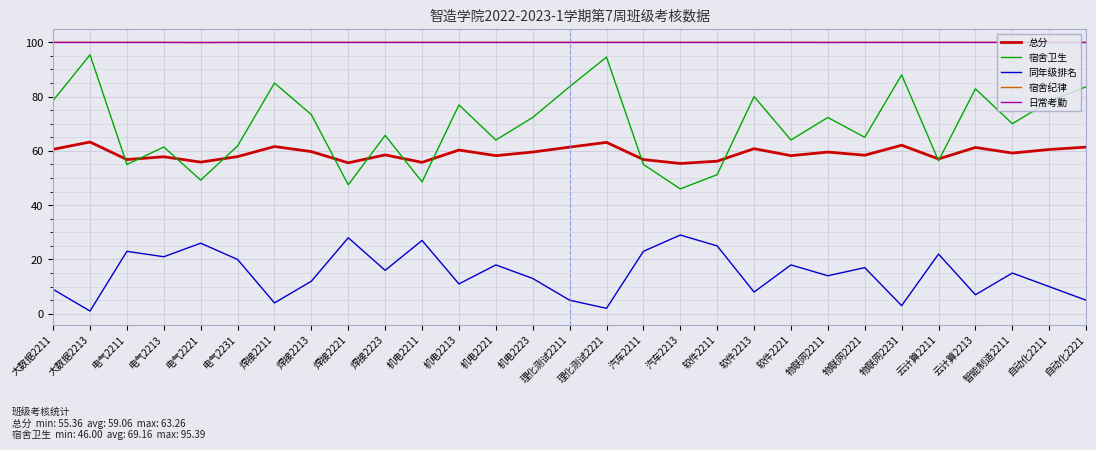

What is the difference between the highest and lowest values at 电气2213?

79.0